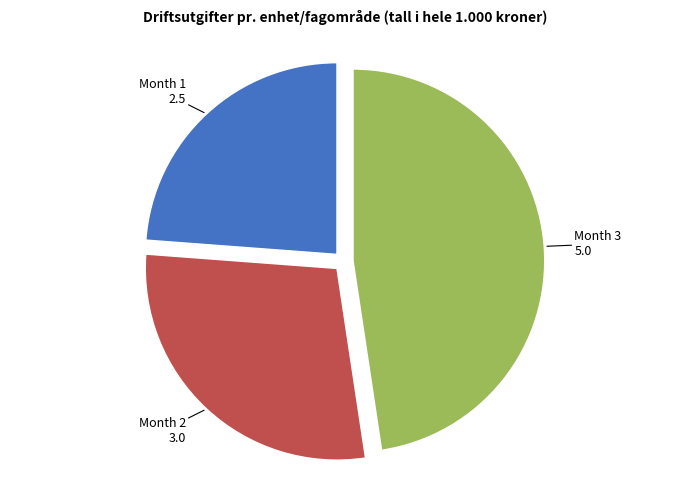

Is there a majority slice in this chart?

No